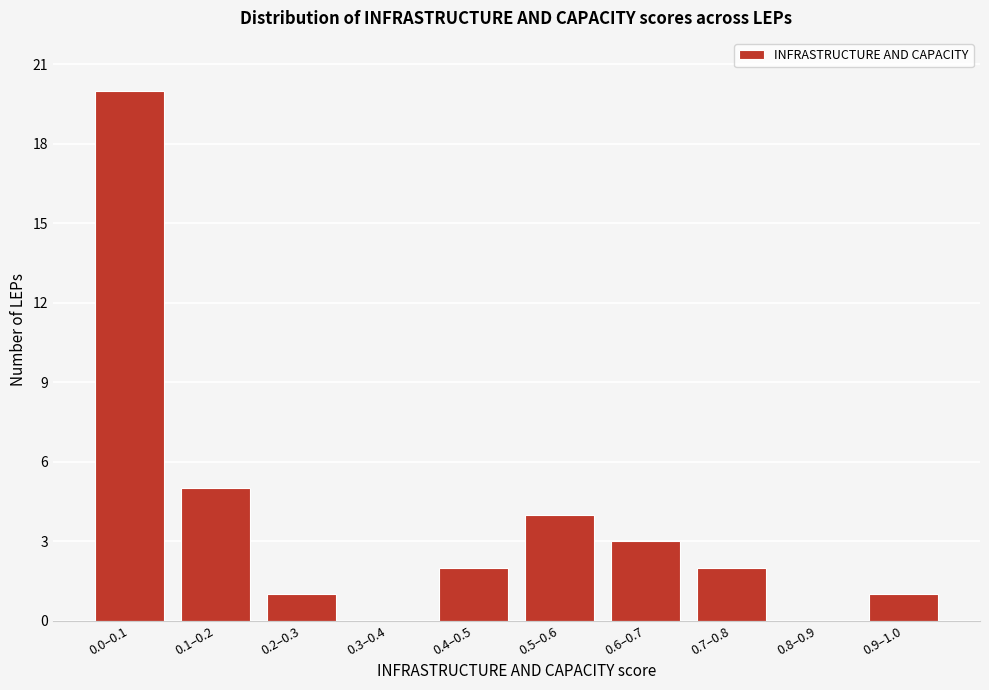

Reading right to left, extract all data points from this chart.

0.9–1.0=1	0.8–0.9=0	0.7–0.8=2	0.6–0.7=3	0.5–0.6=4	0.4–0.5=2	0.3–0.4=0	0.2–0.3=1	0.1–0.2=5	0.0–0.1=20